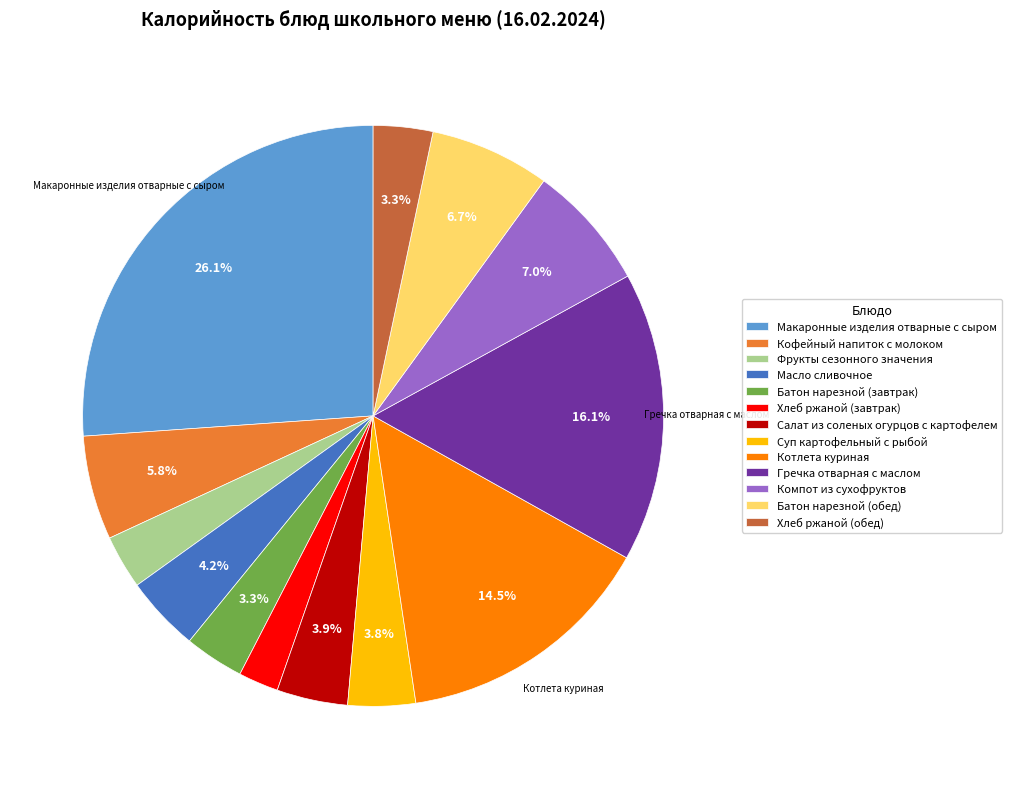

To the nearest percent, what portion does Суп картофельный с рыбой represent?

4%